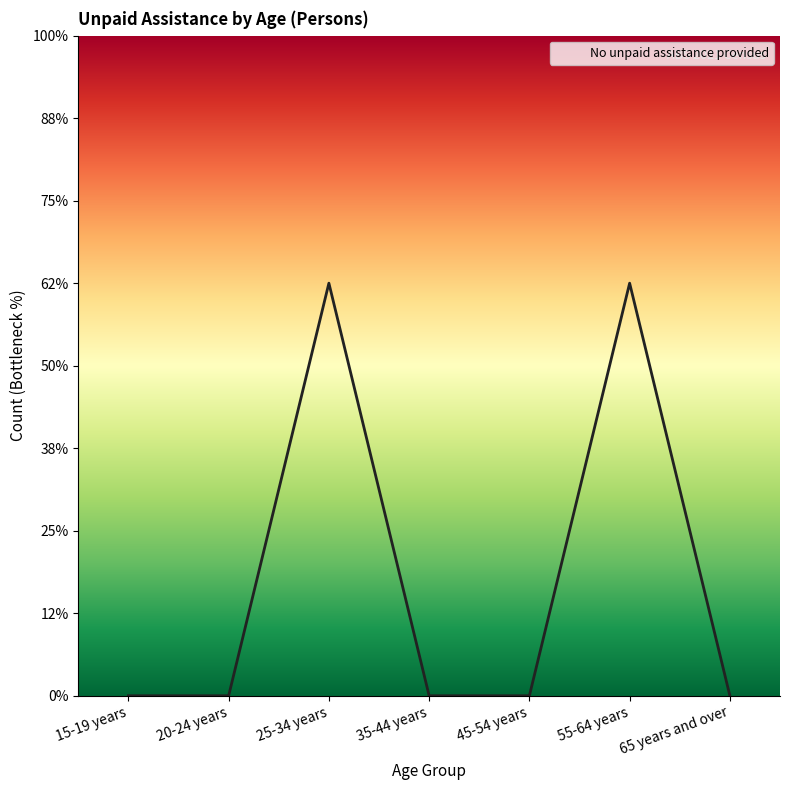

At which category does the chart reach its peak across all series?

25-34 years